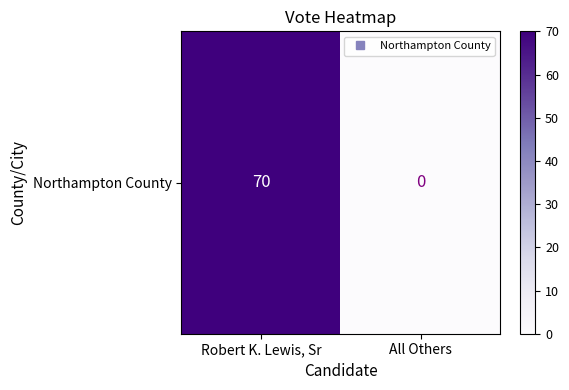

List the labels in order of value, largest first.

Robert K. Lewis, Sr, All Others